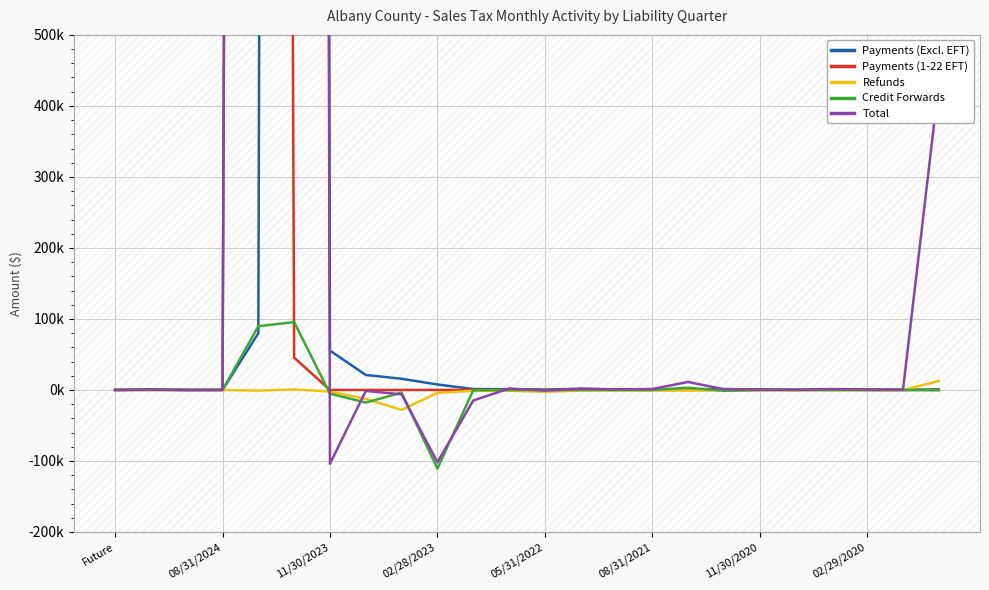

At 8, list the series in order from largest to smallest.

Payments (Excl. EFT), Payments (1-22 EFT), Credit Forwards, Total, Refunds